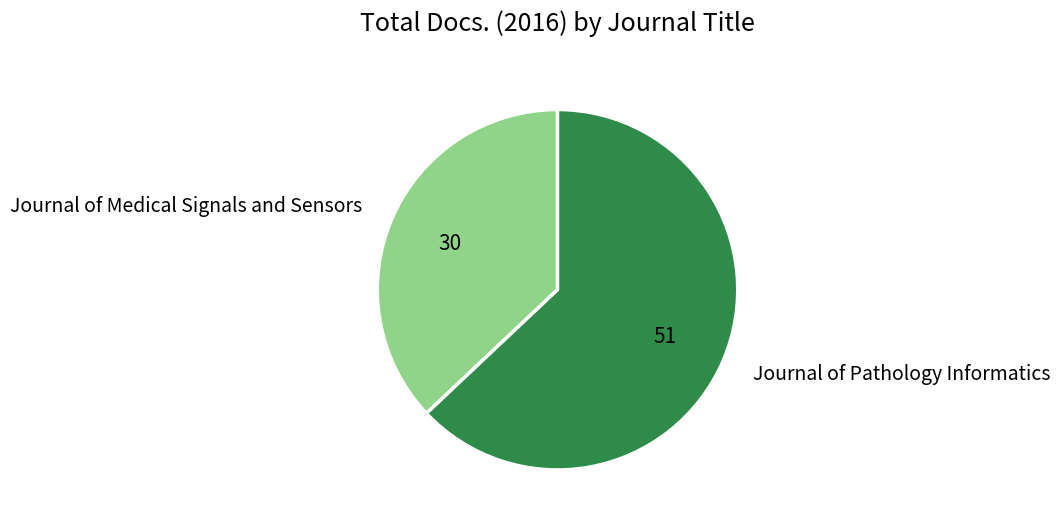

Do Journal of Medical Signals and Sensors and Journal of Pathology Informatics together represent more than half of the pie?

Yes